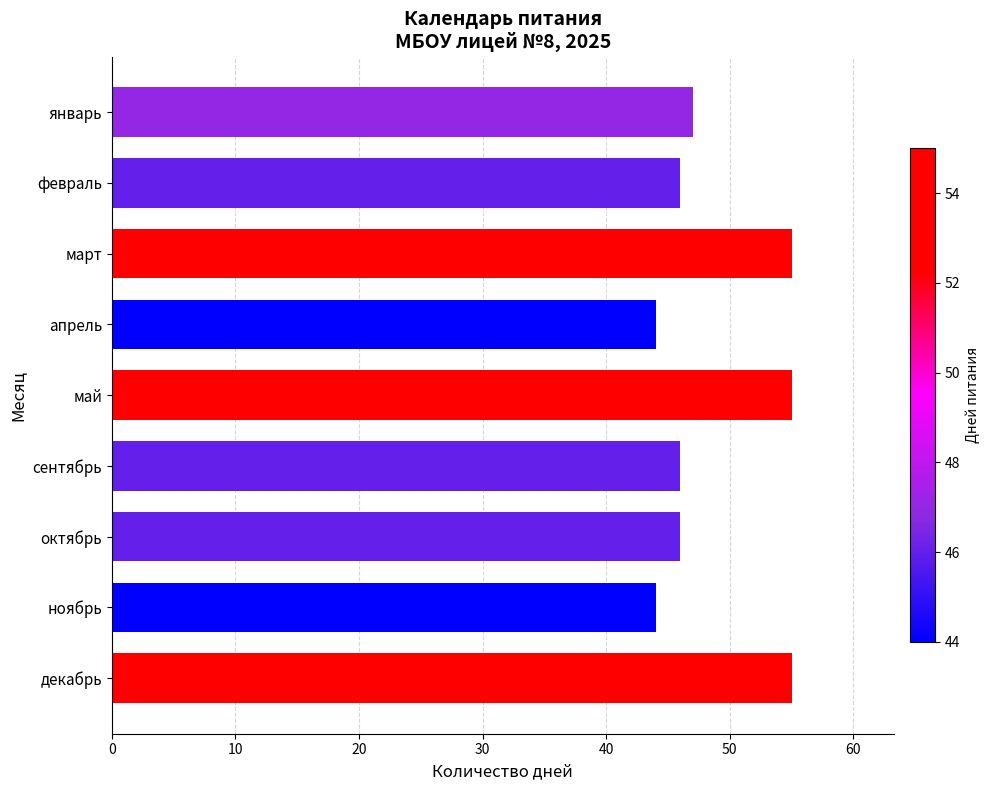

What is the maximum value shown in the chart?

55